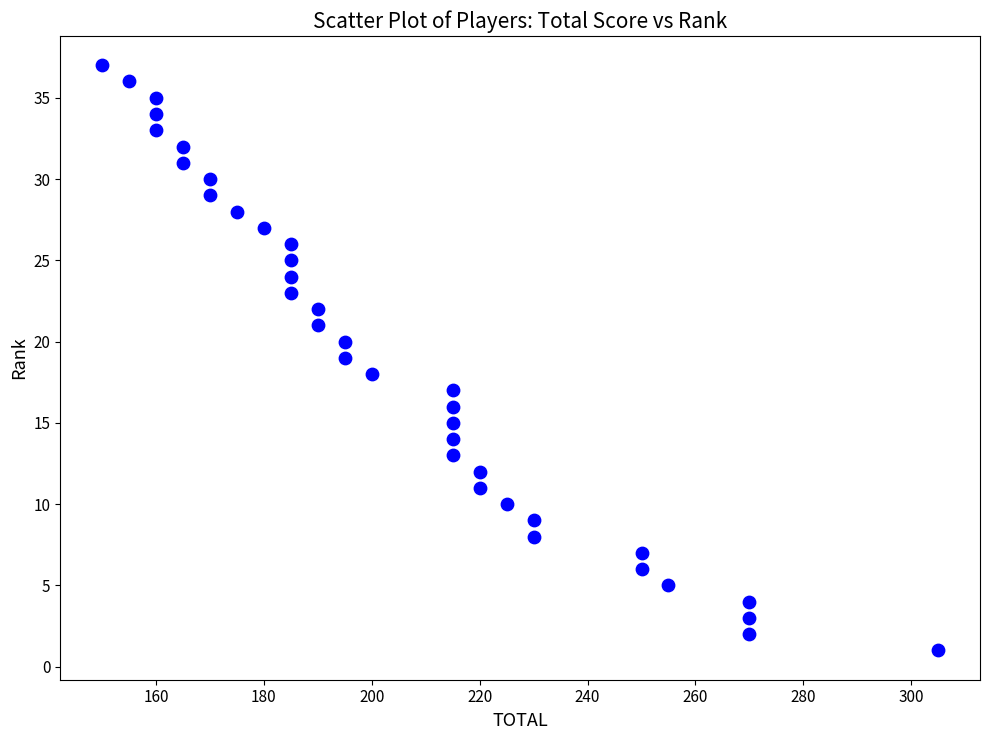

What is the range of Y values (max minus min)?

36